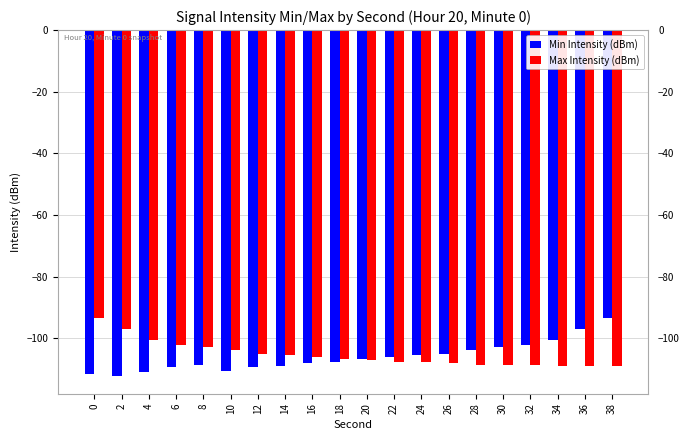

What is the spread (max minus min) of values at 34?

8.4